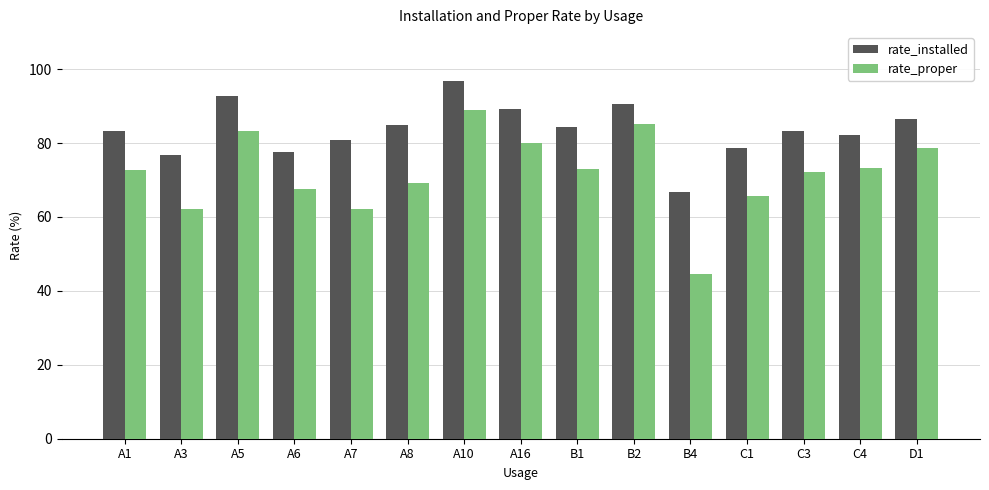

Which category has the highest value in the rate_proper series?

A10